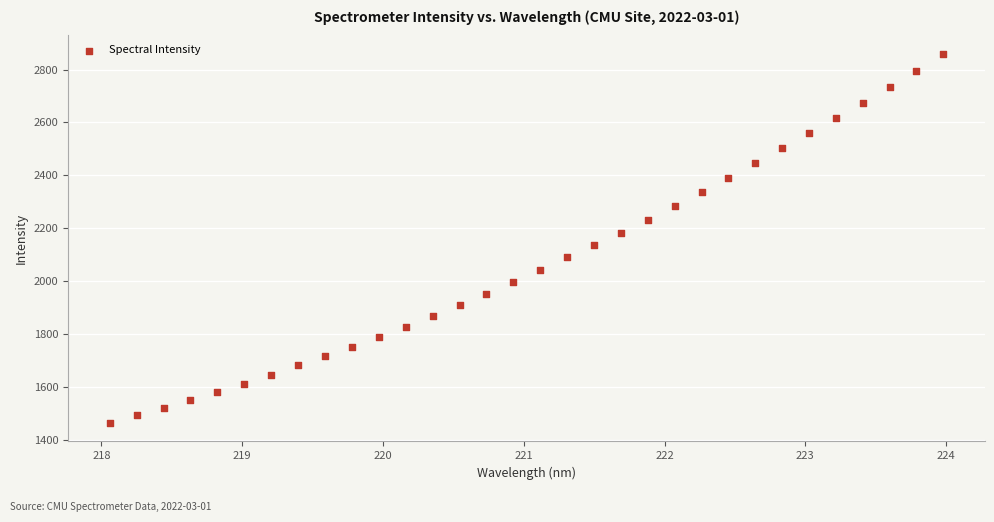

What is the range of Y values (max minus min)?

1395.1